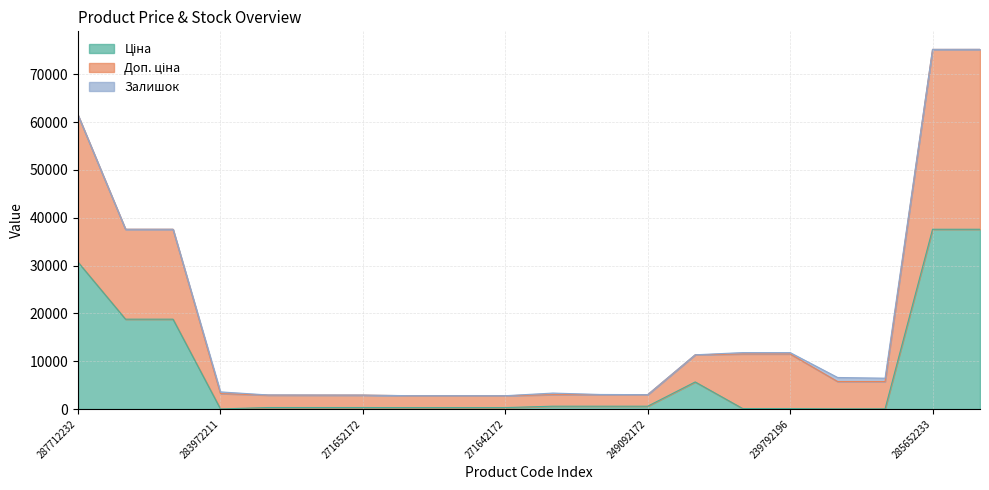

Is the value of Доп. ціна at 271652174 greater than the value of Ціна at 249092174?

Yes